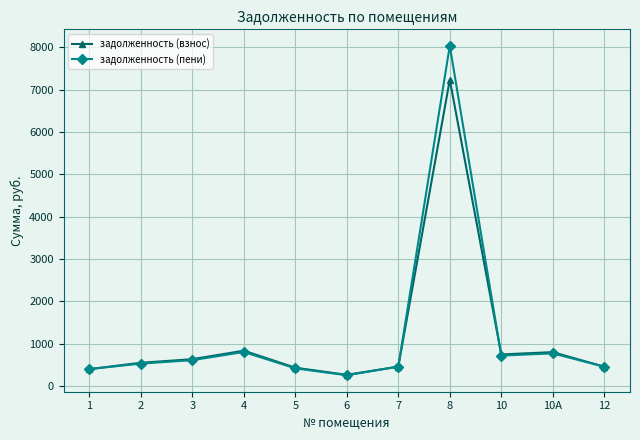

What position from the left is 4?

4